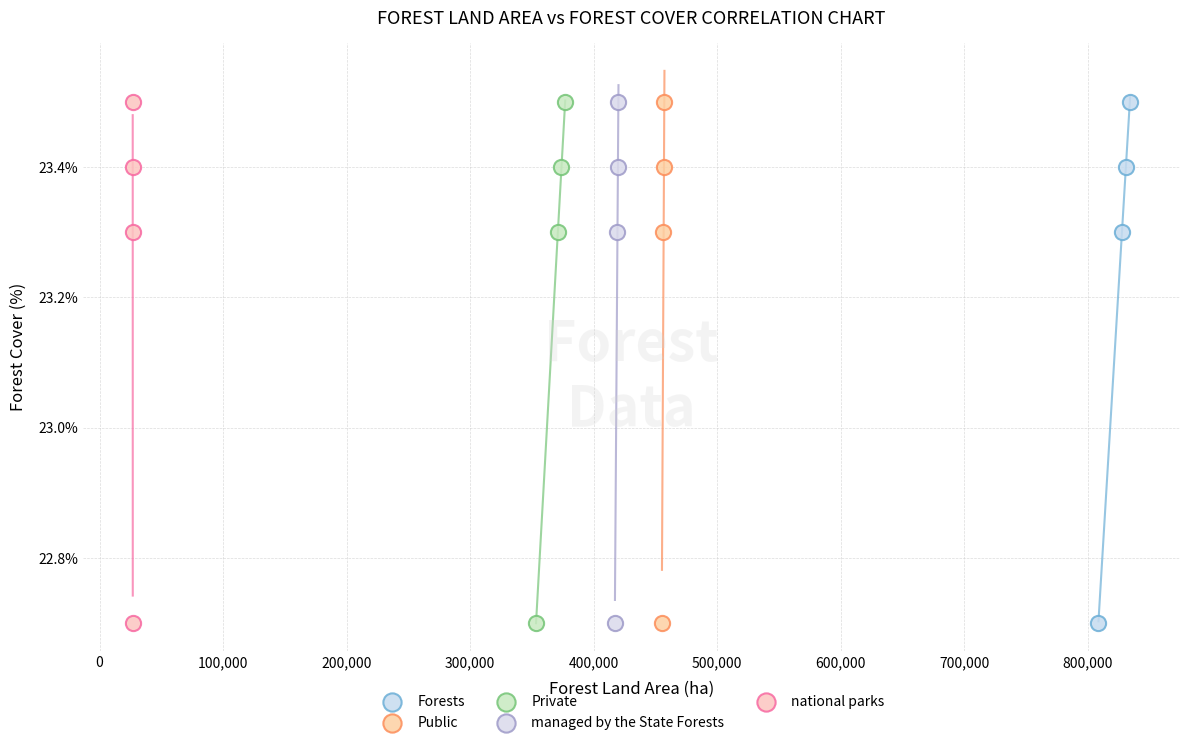

What are all the series names shown in the legend?

Forests, Public, Private, managed by the State Forests, national parks